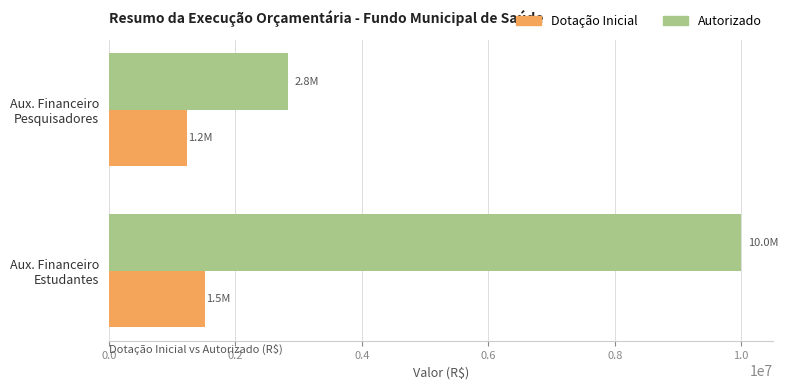

Rank the series by their maximum value, from highest to lowest.

Autorizado, Dotação Inicial